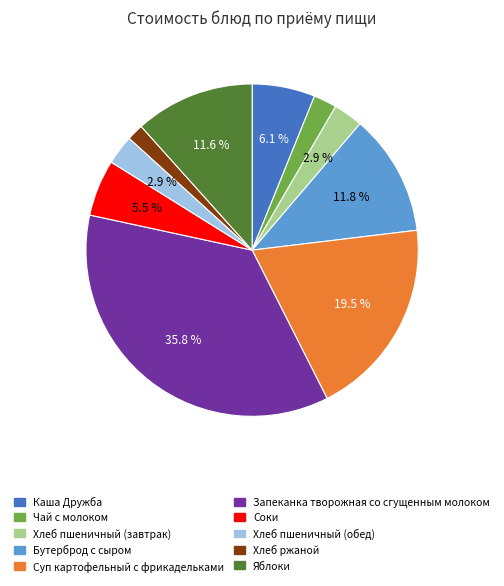

Is it true that Хлеб пшеничный (завтрак) is 17% of the pie?

False